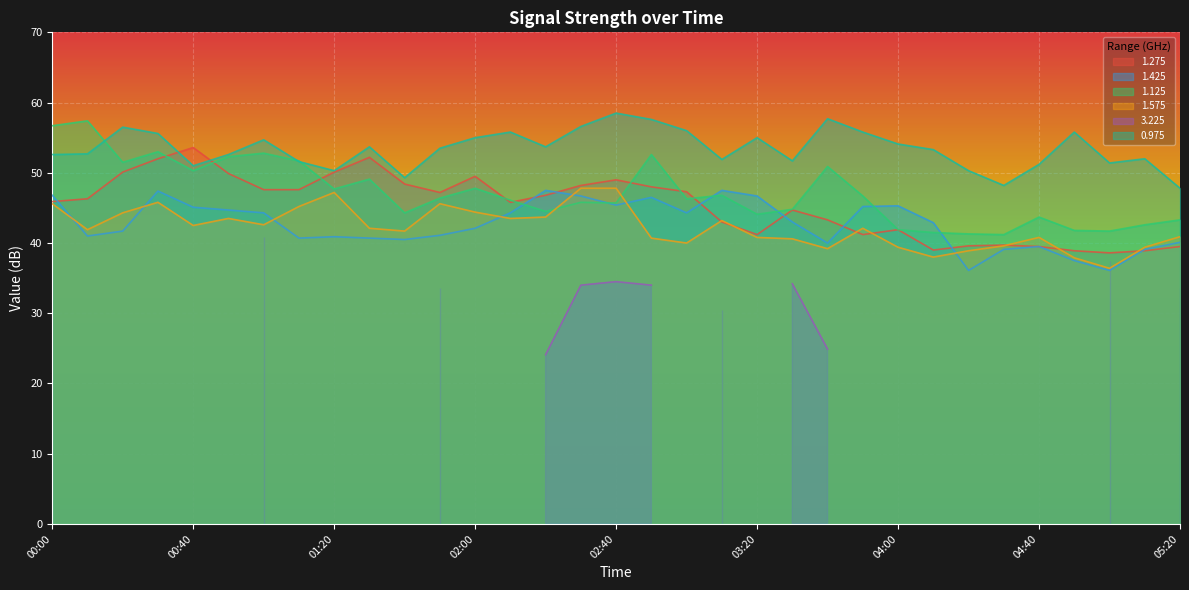

Where do 1.275 and 1.425 first cross each other?

00:00 and 00:10